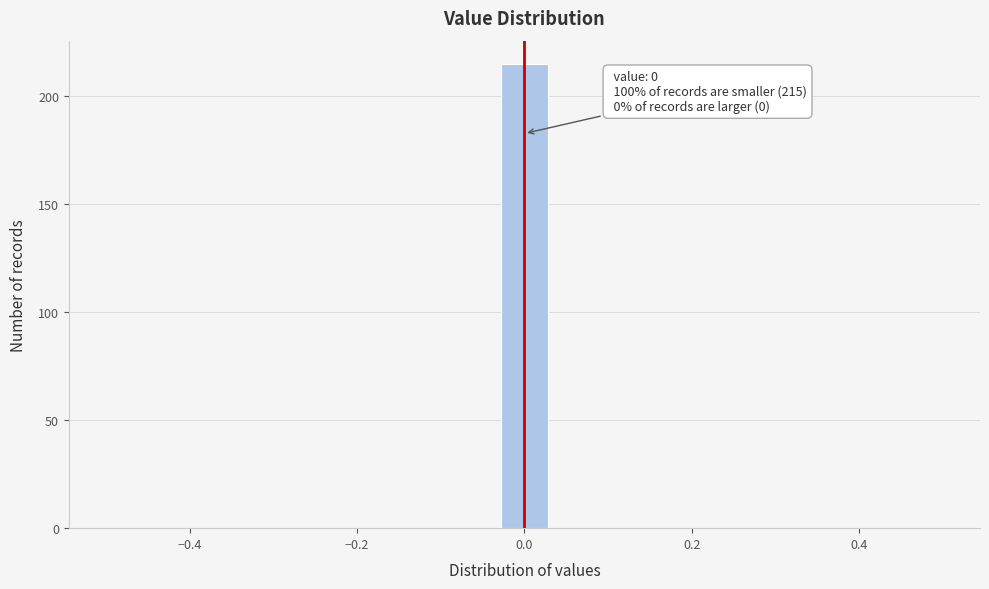

Read against the x-axis, roughly where is the centre of the tallest bar?

0.00